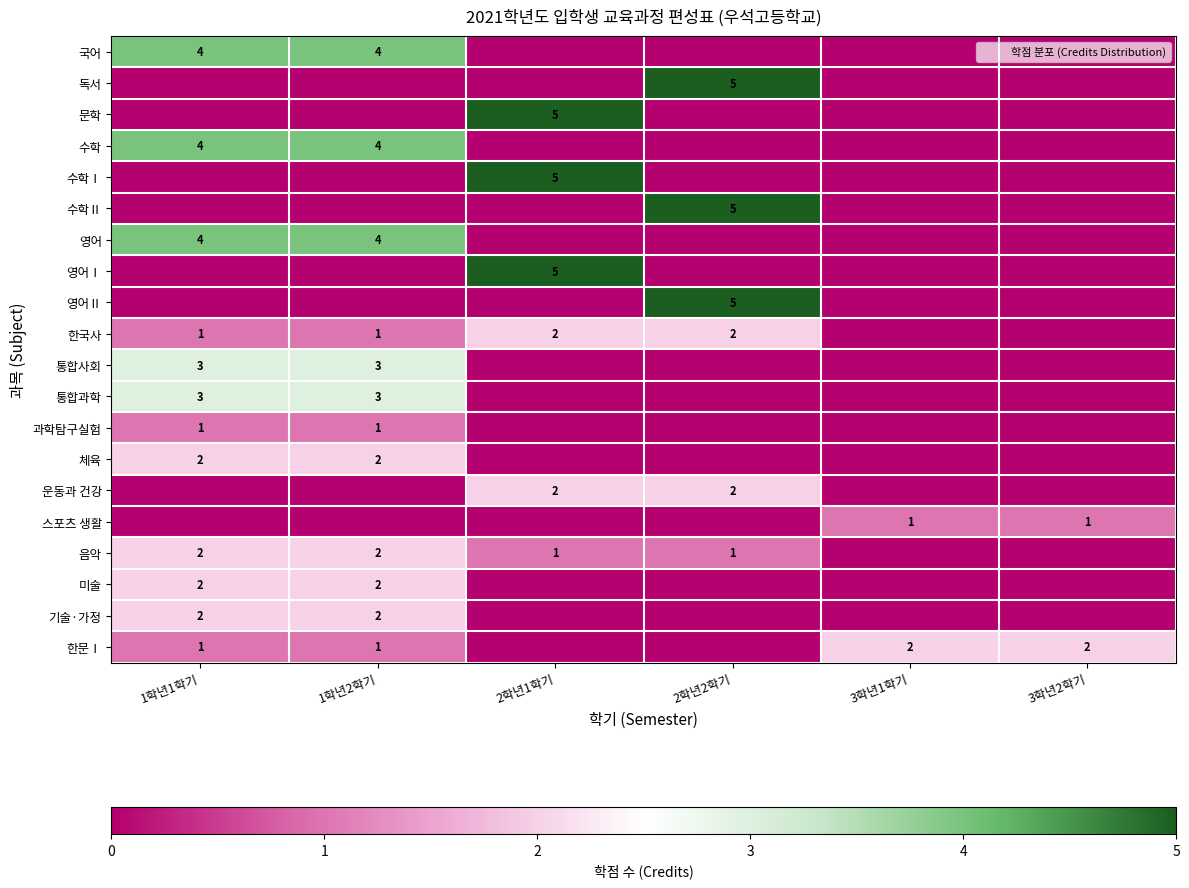

How many values in 운동과 건강 are above zero?

2